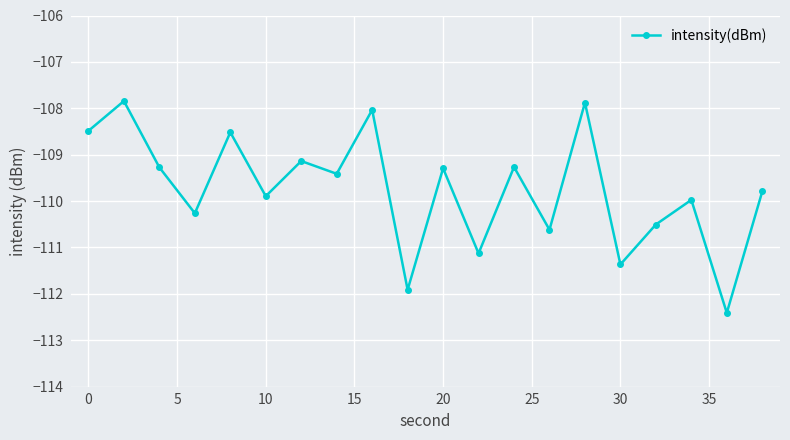

What is the maximum value shown in the chart?

-107.8